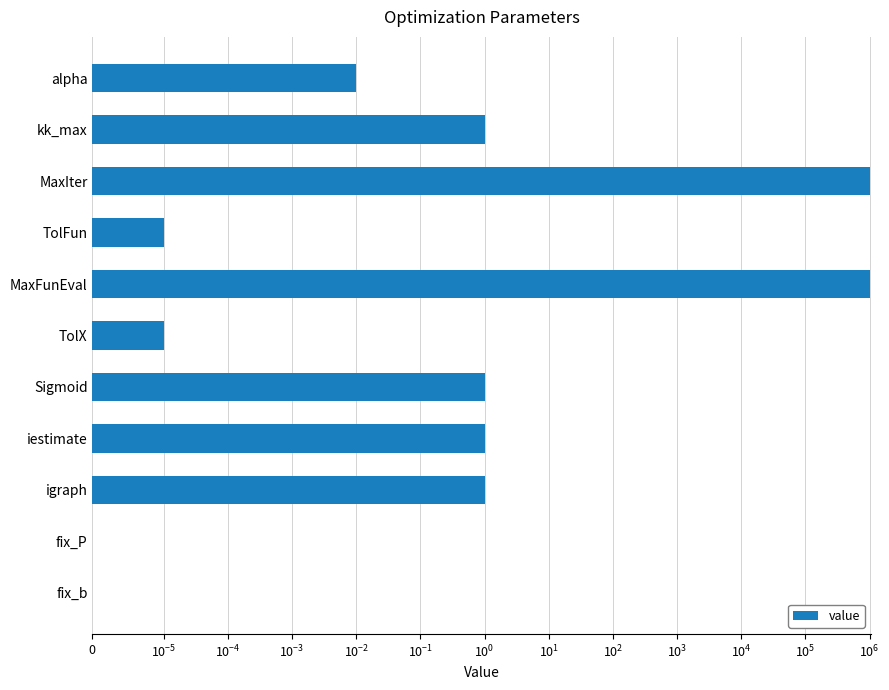

What is the value of the 5th bar from the left?

1000000.0